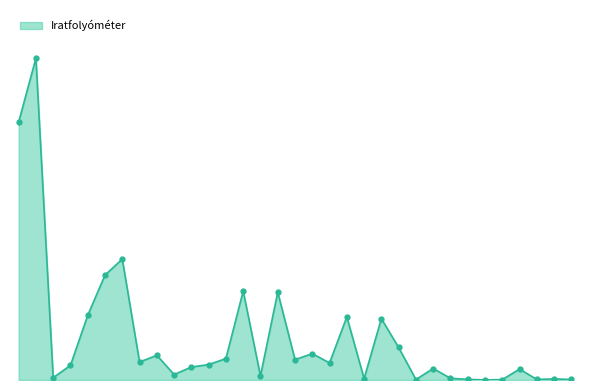

At which category does the chart reach its peak across all series?

XII_2